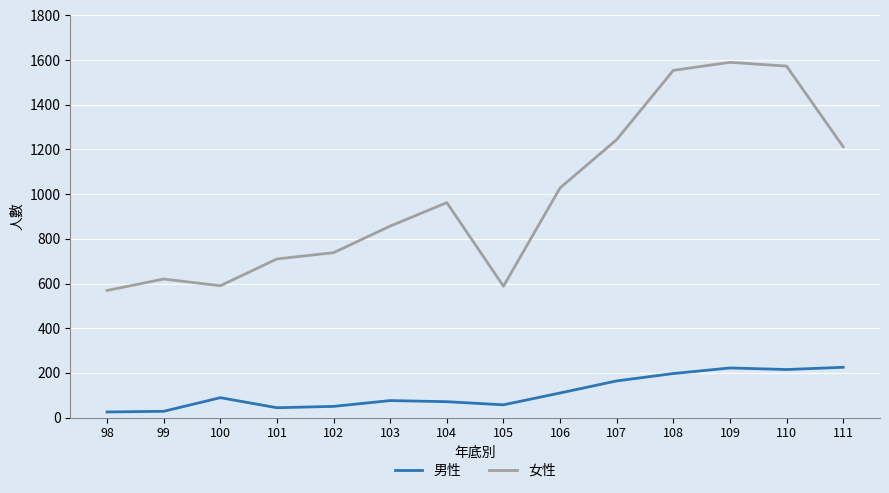

List the series in order of their peak value, highest first.

女性, 男性